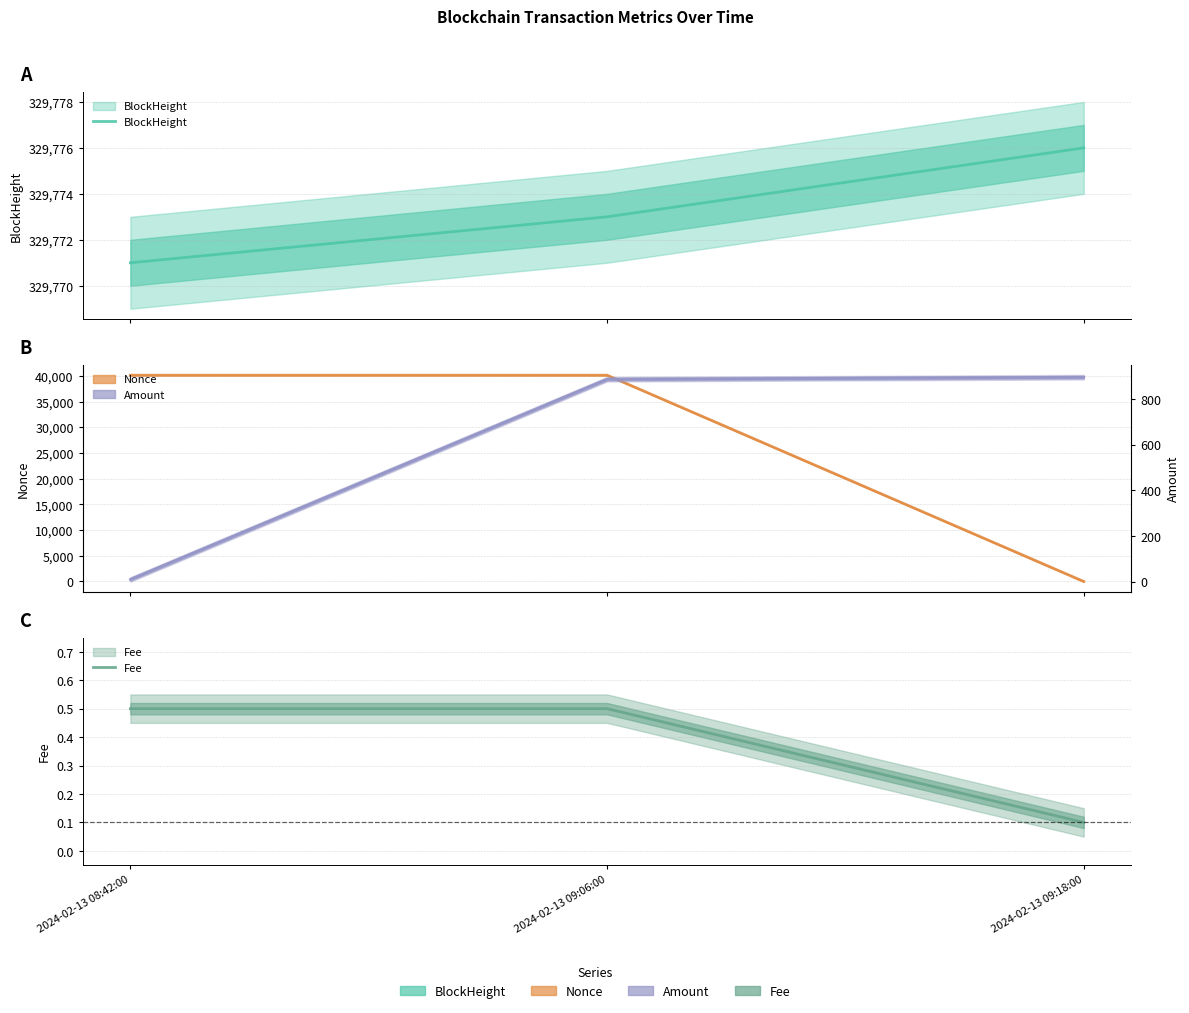

What are all the series names shown in the legend?

BlockHeight, Nonce, Fee, Amount